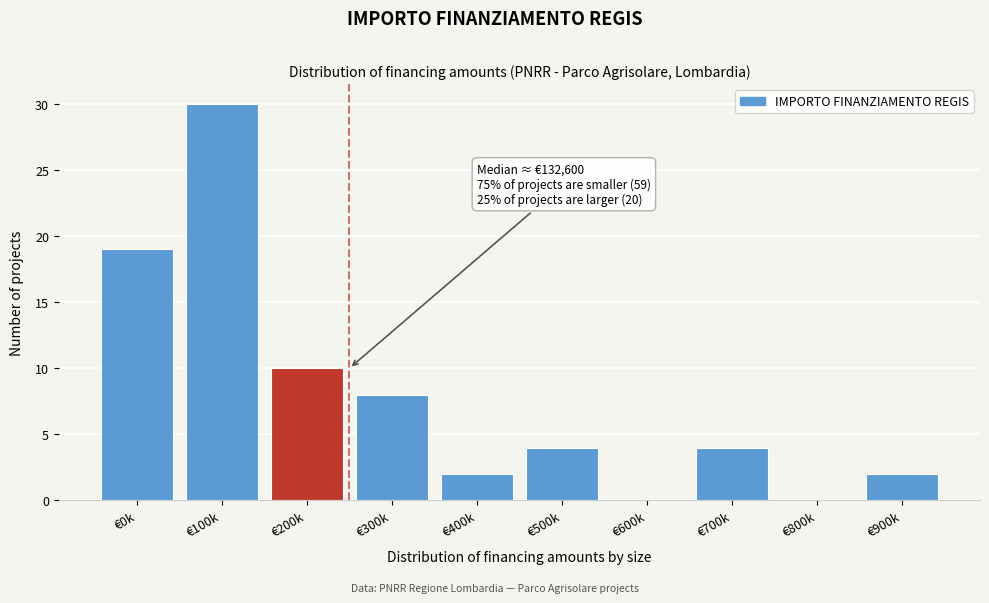

Reading right to left, what are all the values shown in this chart?

€900k=2	€800k=0	€700k=4	€600k=0	€500k=4	€400k=2	€300k=8	€200k=10	€100k=30	€0k=19